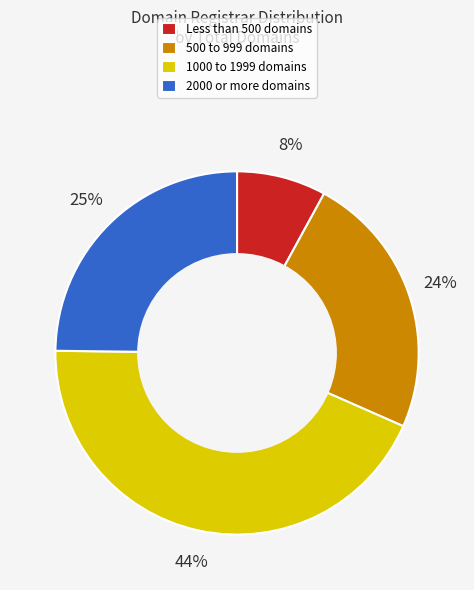

Which has a higher value, 500 to 999 domains or 1000 to 1999 domains?

1000 to 1999 domains